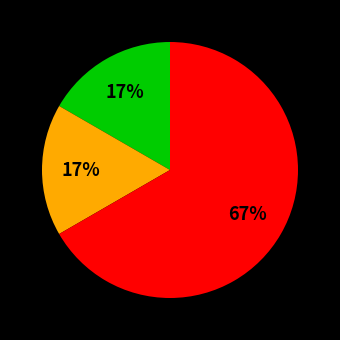

To the nearest percent, what is the difference between the largest and smallest slice percentages?

50%